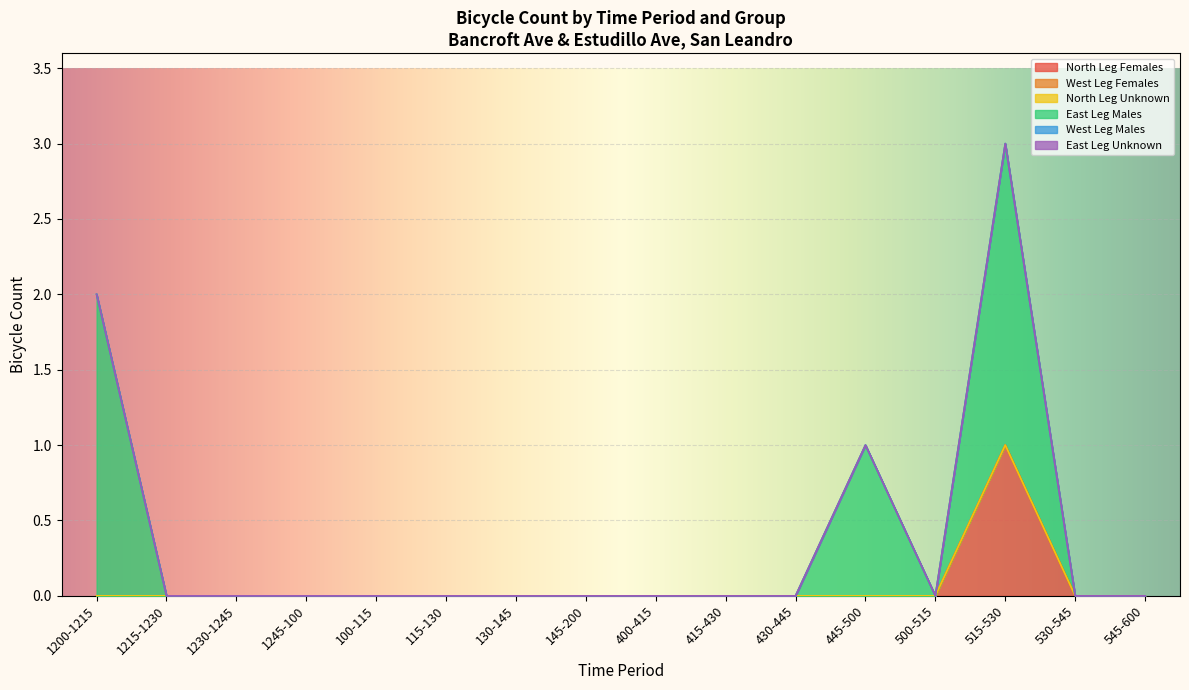

Reading left to right, list all the values displayed in this chart.

North Leg Females: 0	0	0	0	0	0	0	0	0	0	0	0	0	1	0	0
West Leg Females: 0	0	0	0	0	0	0	0	0	0	0	0	0	0	0	0
North Leg Unknown: 0	0	0	0	0	0	0	0	0	0	0	0	0	0	0	0
East Leg Males: 2	0	0	0	0	0	0	0	0	0	0	1	0	2	0	0
West Leg Males: 0	0	0	0	0	0	0	0	0	0	0	0	0	0	0	0
East Leg Unknown: 0	0	0	0	0	0	0	0	0	0	0	0	0	0	0	0